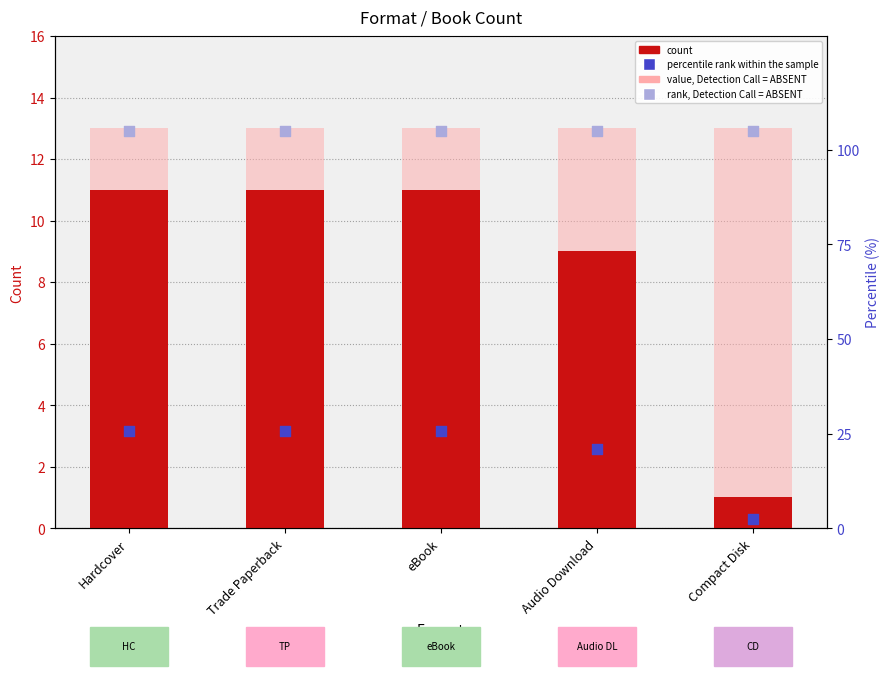

Which series reaches the maximum Y coordinate?

rank, Detection Call = ABSENT